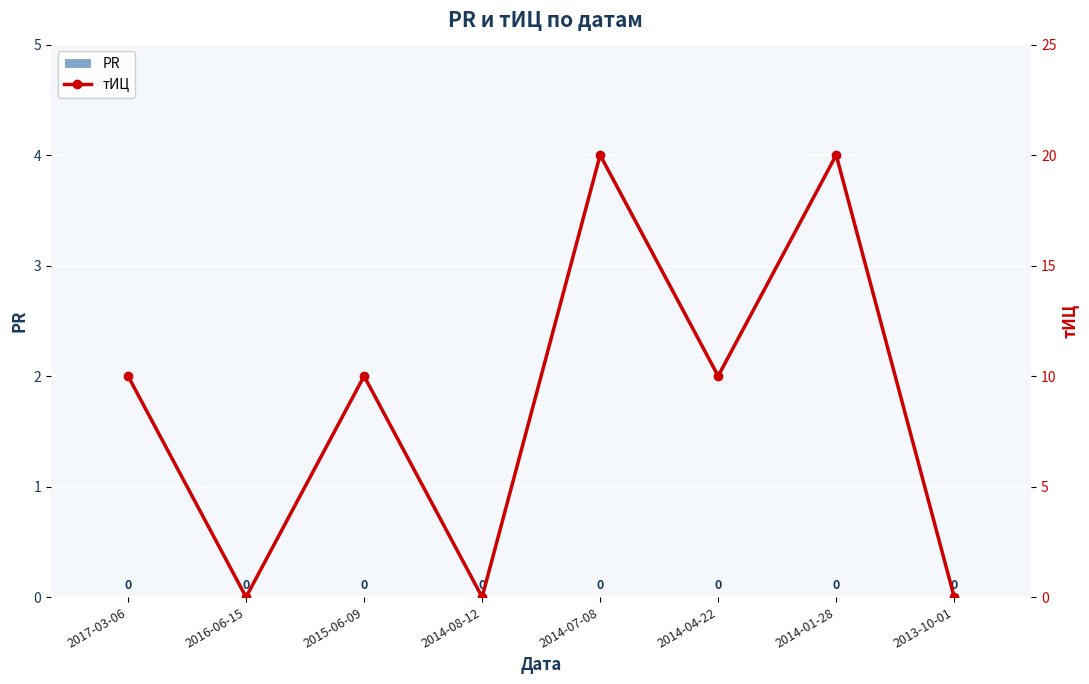

What position from the left is 2015-06-09?

3